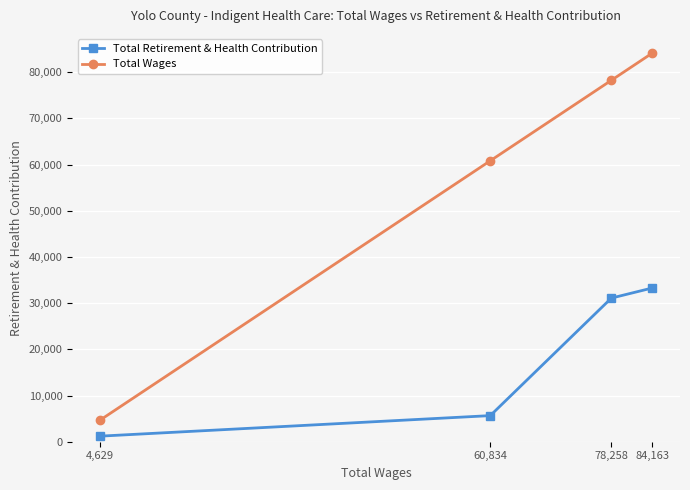

Reading right to left, what are all the values shown in this chart?

Total Retirement & Health Contribution: 84,163=33290	78,258=31094	60,834=5647	4,629=1196
Total Wages: 84,163=84163	78,258=78258	60,834=60834	4,629=4629